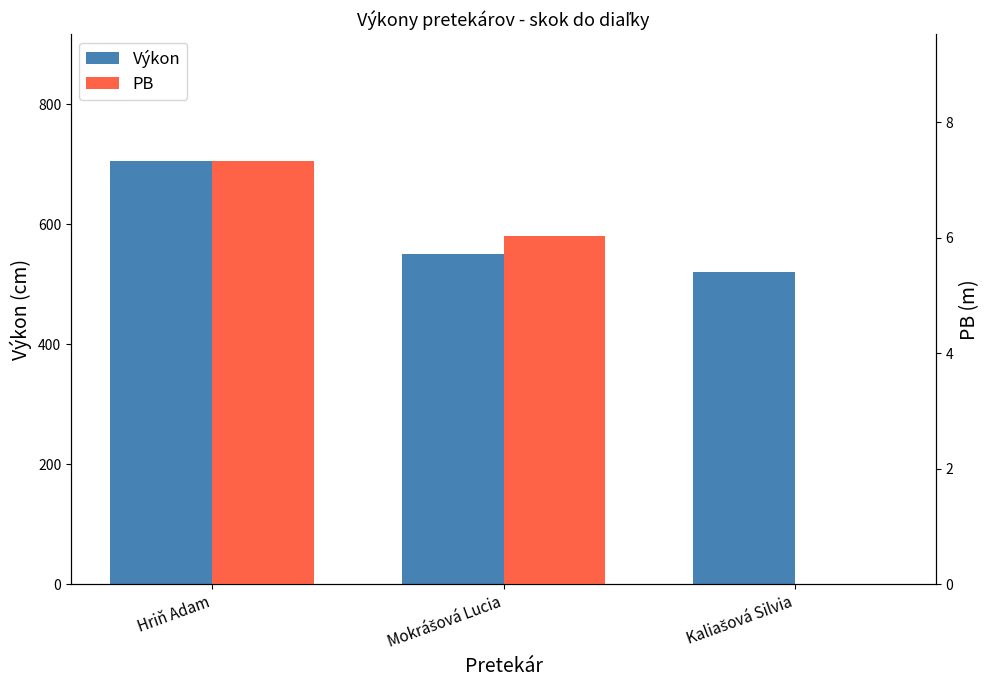

The value of Výkon at Mokrášová Lucia is 204.8. True or false?

False